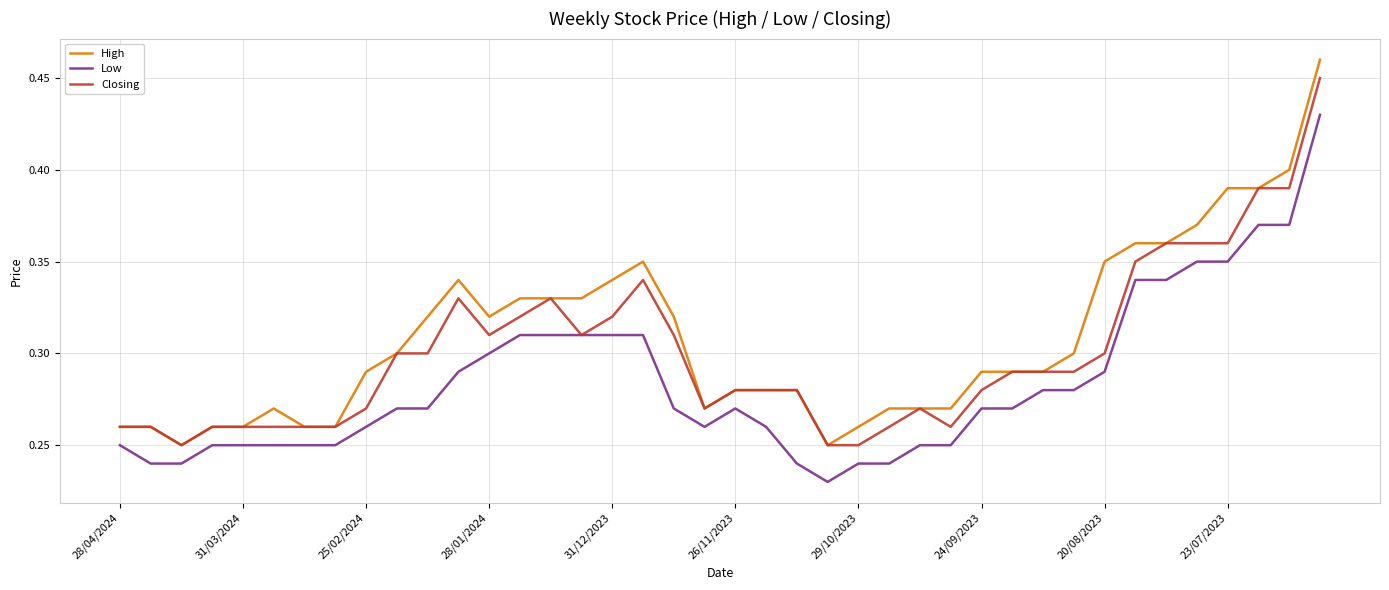

List the series in order of their overall mean, highest first.

High, Closing, Low